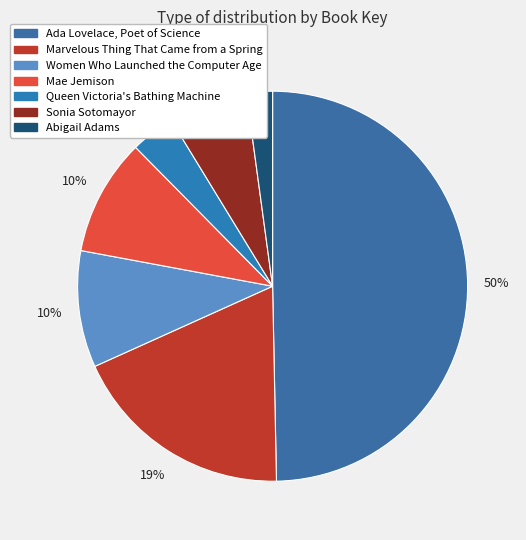

To the nearest percent, what is the combined percentage of Abigail Adams and Marvelous Thing That Came from a Spring?

21%